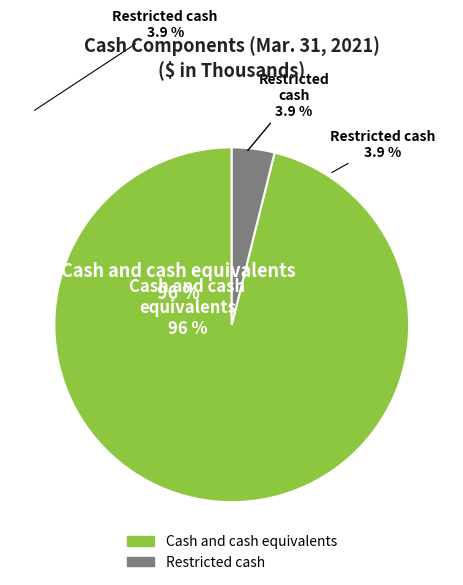

True or false: Restricted cash accounts for 1% of the total.

False